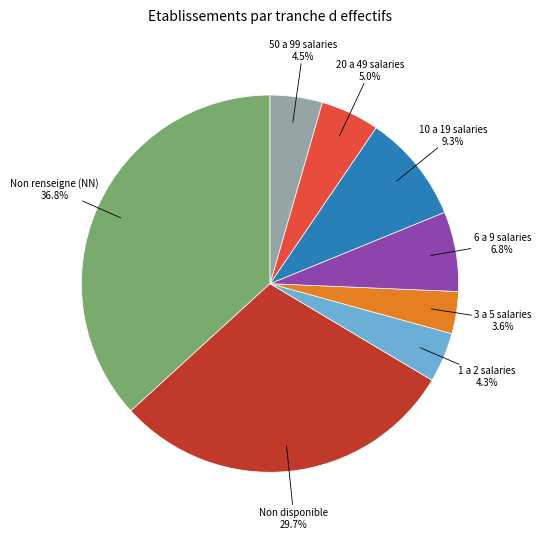

Is there any slice that represents more than half of the pie?

No